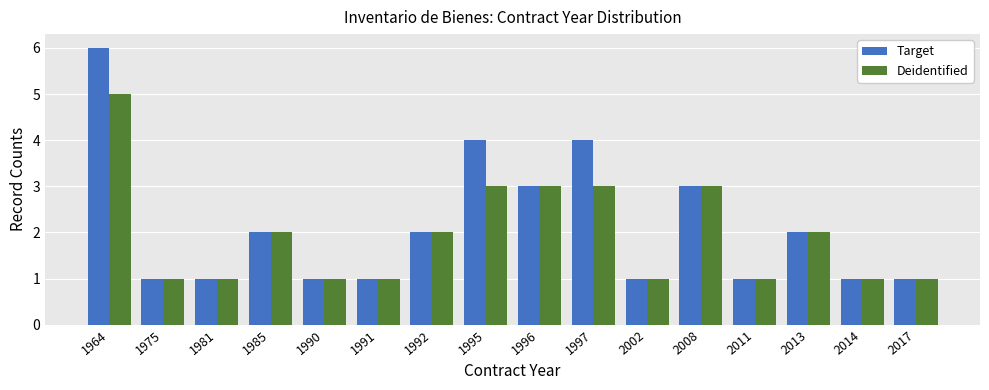

At which category does the chart reach its peak across all series?

1964